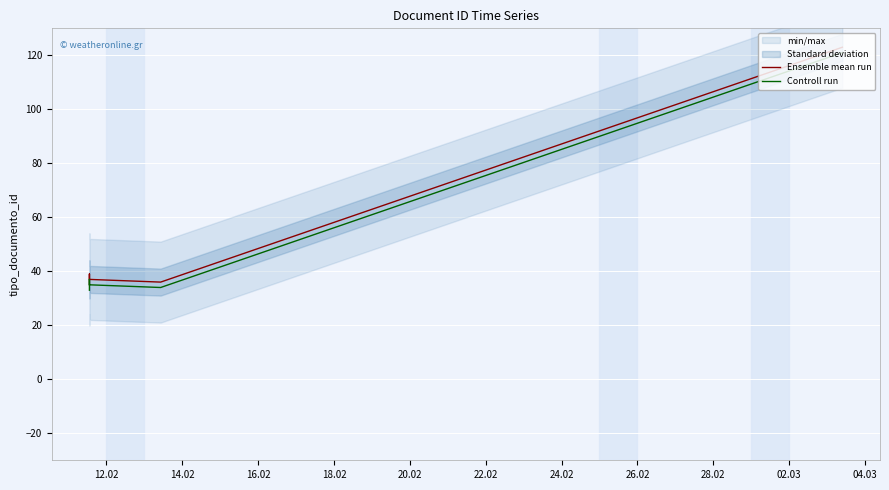

Between 12.02 and 16.02, which series saw the biggest shift?

Ensemble mean run